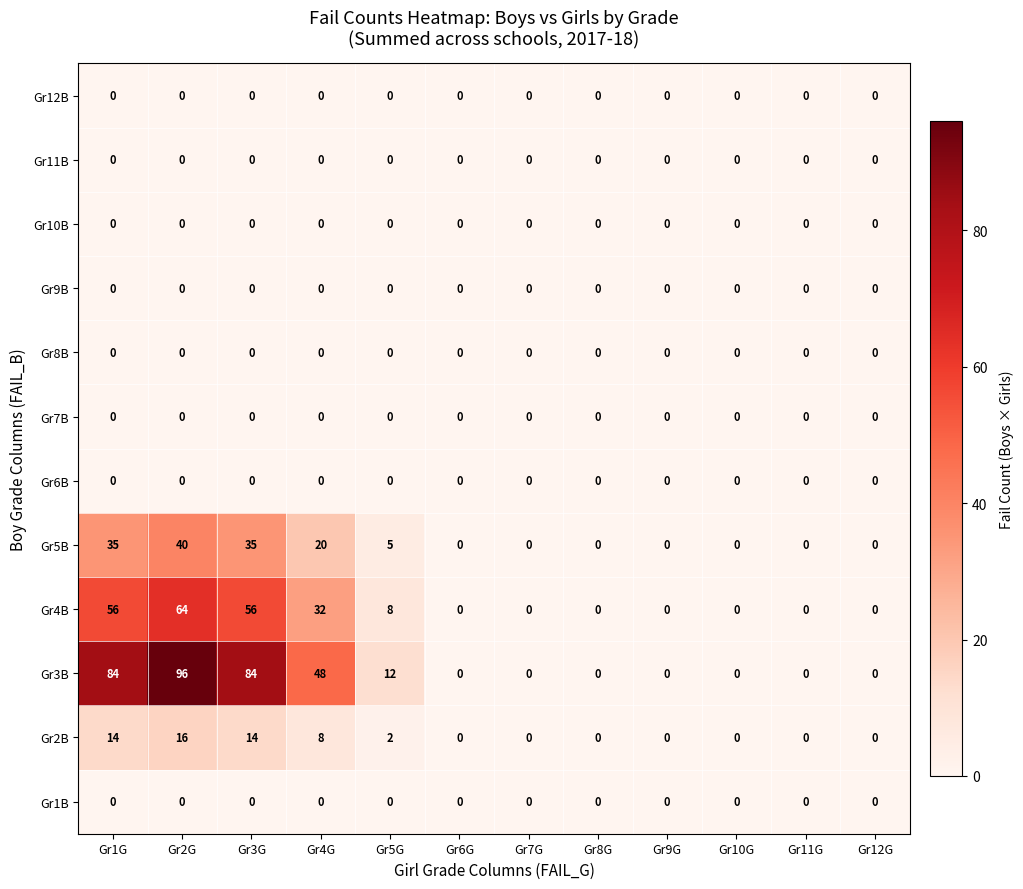

What is the difference between the maximum and second lowest values in the Gr5B series?

40